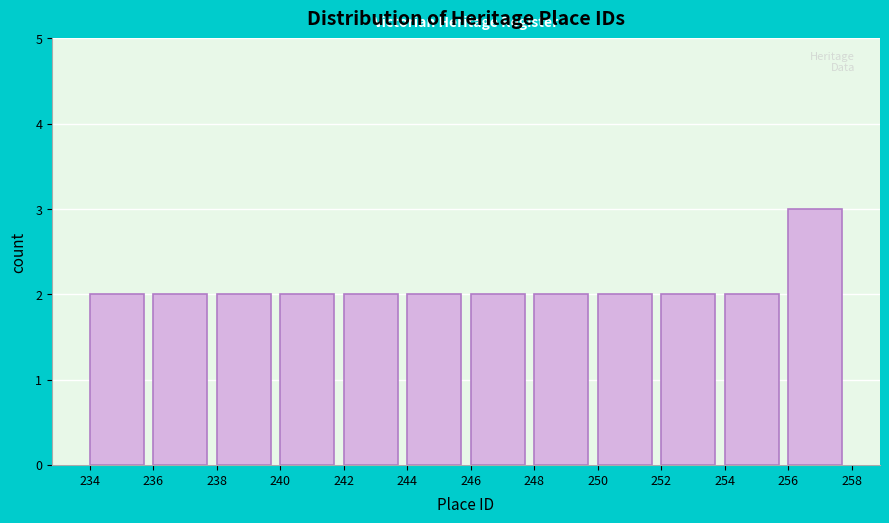

Over which range of the x-axis is the bar tallest?

256 to 258